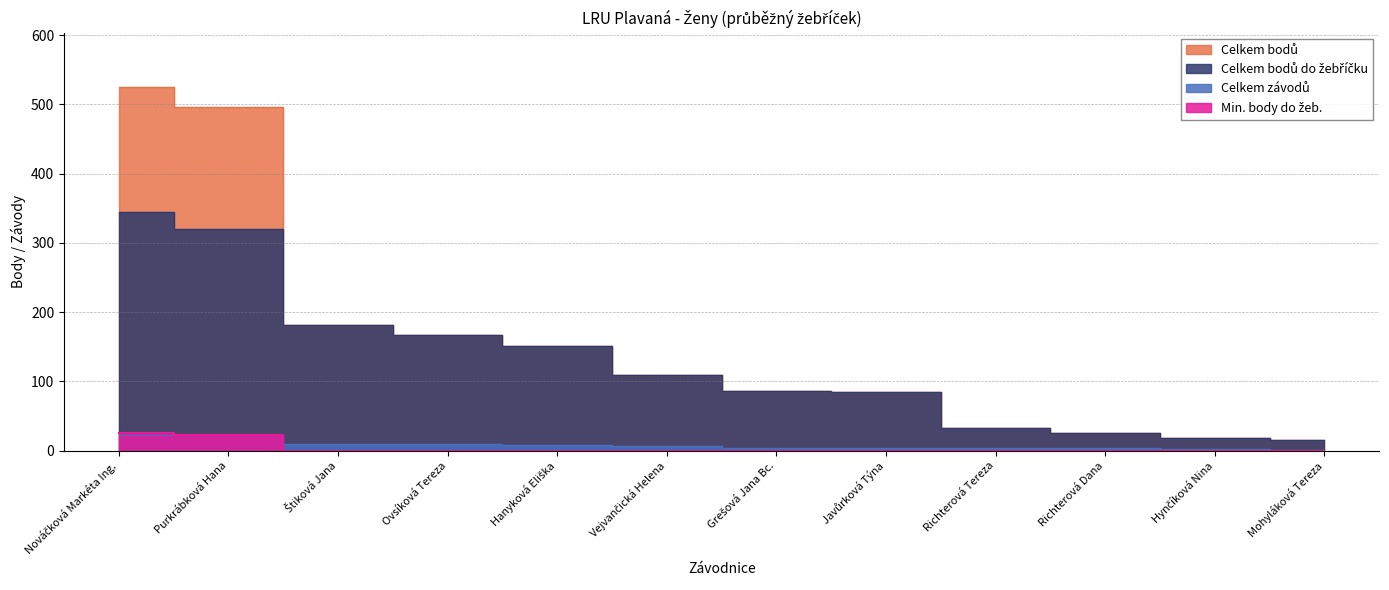

What are all the series names shown in the legend?

Celkem bodů, Celkem bodů do žebříčku, Celkem závodů, Min. body do žeb.